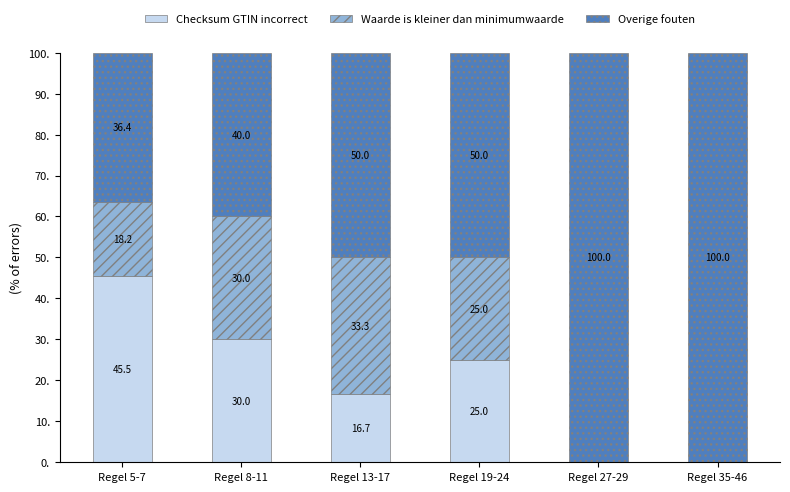

Is it true that Checksum GTIN incorrect equals 30.3 at Regel 35-46?

False